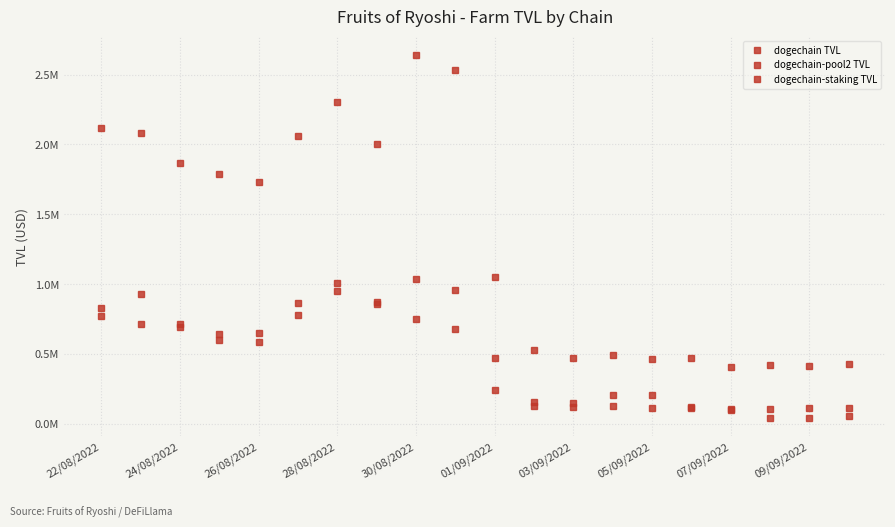

Between which two adjacent categories do dogechain-pool2 TVL and dogechain-staking TVL first intersect?

10 and 11